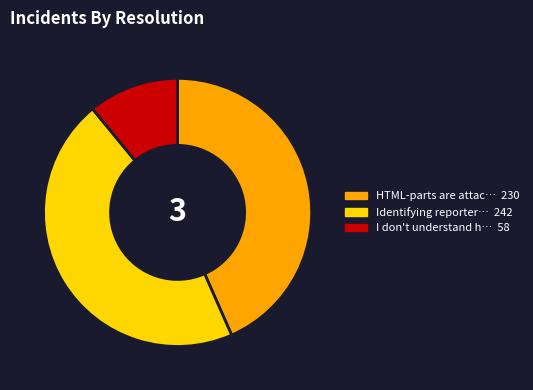

What is the smallest slice in the pie chart?

I don't understand how to configure